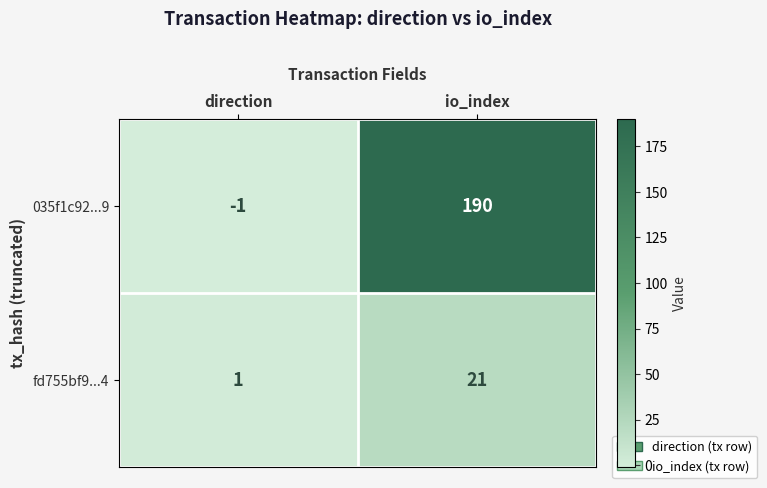

List the series in order of their overall mean, highest first.

035f1c92...9, fd755bf9...4